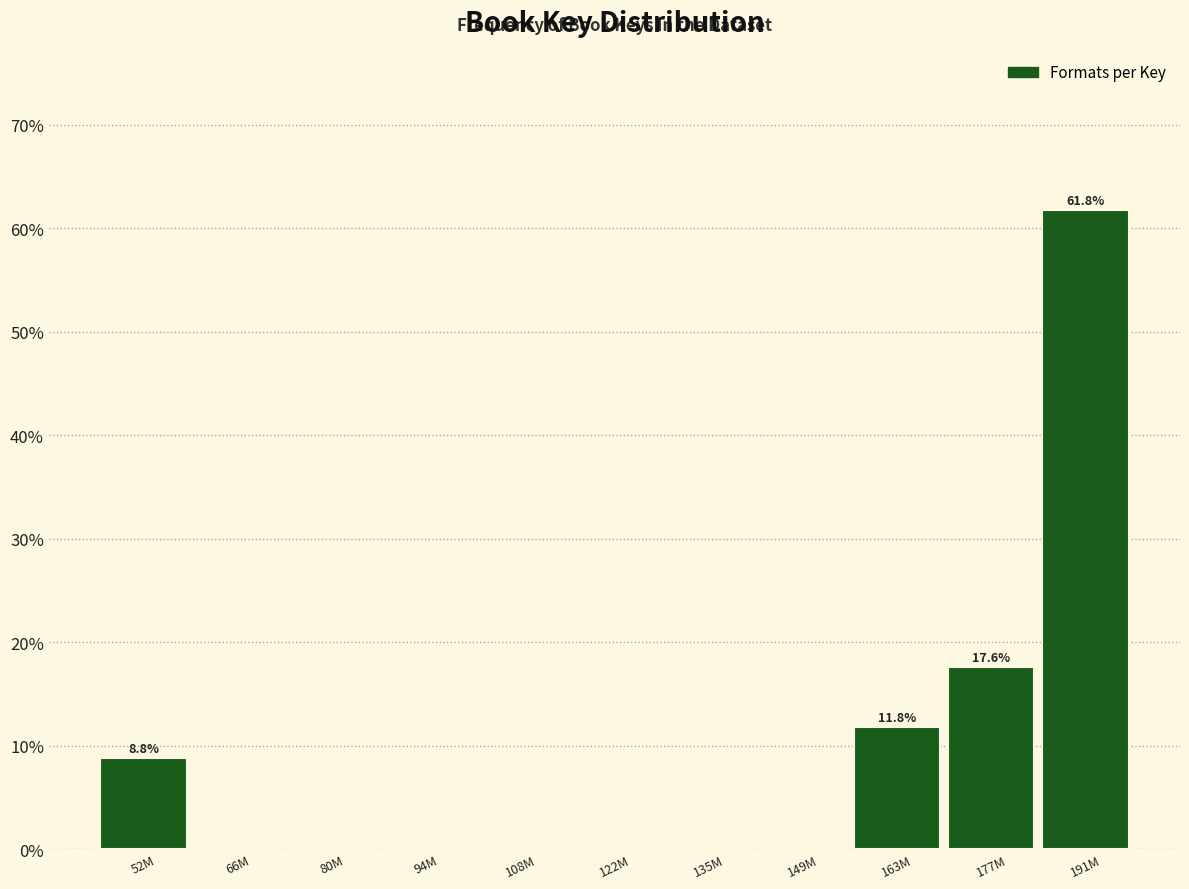

Reading left to right, what are all the values shown in this chart?

52M=8.8	66M=0.0	80M=0.0	94M=0.0	108M=0.0	122M=0.0	135M=0.0	149M=0.0	163M=11.8	177M=17.6	191M=61.8